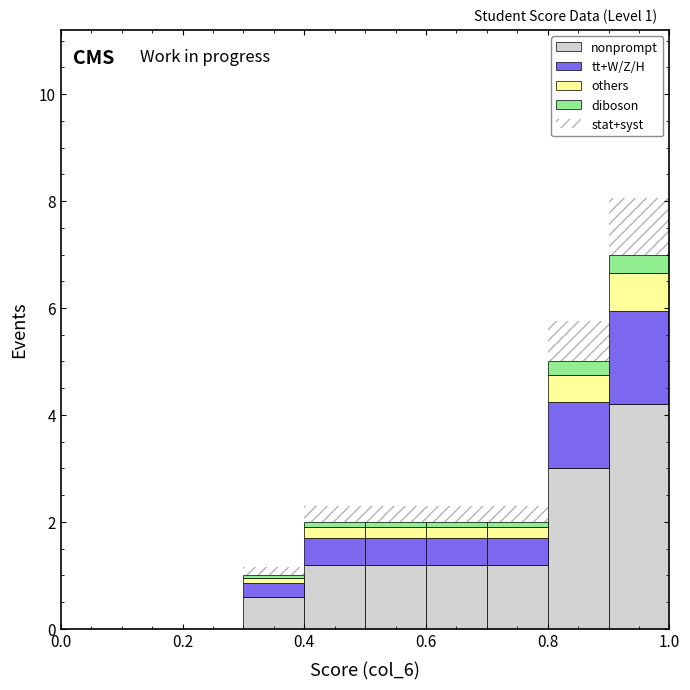

Which range on the x-axis has the tallest stacked bar (by total height)?

0.9 to 1.0